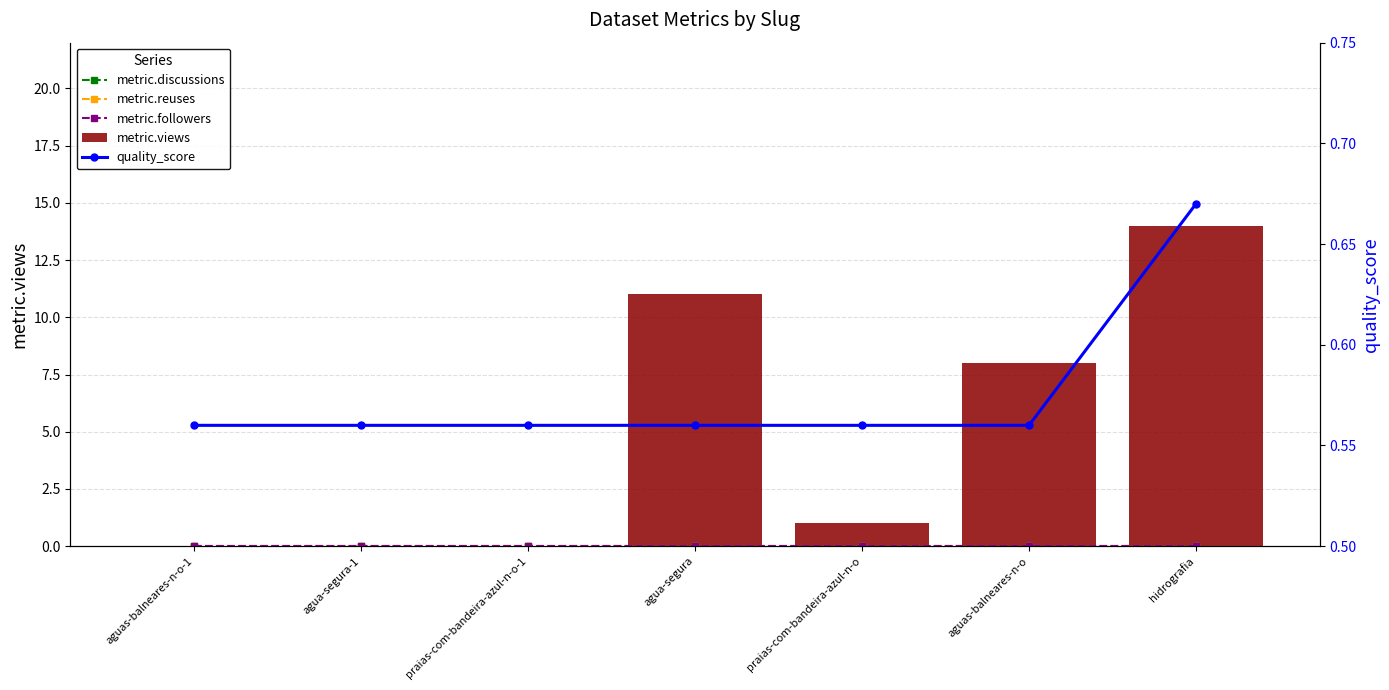

Reading right to left, list all the values displayed in this chart.

metric.discussions: hidrografia=0.0	aguas-balneares-n-o=0.0	praias-com-bandeira-azul-n-o=0.0	agua-segura=0.0	praias-com-bandeira-azul-n-o-1=0.0	agua-segura-1=0.0	aguas-balneares-n-o-1=0.0
metric.reuses: hidrografia=0.0	aguas-balneares-n-o=0.0	praias-com-bandeira-azul-n-o=0.0	agua-segura=0.0	praias-com-bandeira-azul-n-o-1=0.0	agua-segura-1=0.0	aguas-balneares-n-o-1=0.0
metric.followers: hidrografia=0.0	aguas-balneares-n-o=0.0	praias-com-bandeira-azul-n-o=0.0	agua-segura=0.0	praias-com-bandeira-azul-n-o-1=0.0	agua-segura-1=0.0	aguas-balneares-n-o-1=0.0
metric.views: hidrografia=14.0	aguas-balneares-n-o=8.0	praias-com-bandeira-azul-n-o=1.0	agua-segura=11.0	praias-com-bandeira-azul-n-o-1=0.0	agua-segura-1=0.0	aguas-balneares-n-o-1=0.0
quality_score: hidrografia=0.7	aguas-balneares-n-o=0.6	praias-com-bandeira-azul-n-o=0.6	agua-segura=0.6	praias-com-bandeira-azul-n-o-1=0.6	agua-segura-1=0.6	aguas-balneares-n-o-1=0.6